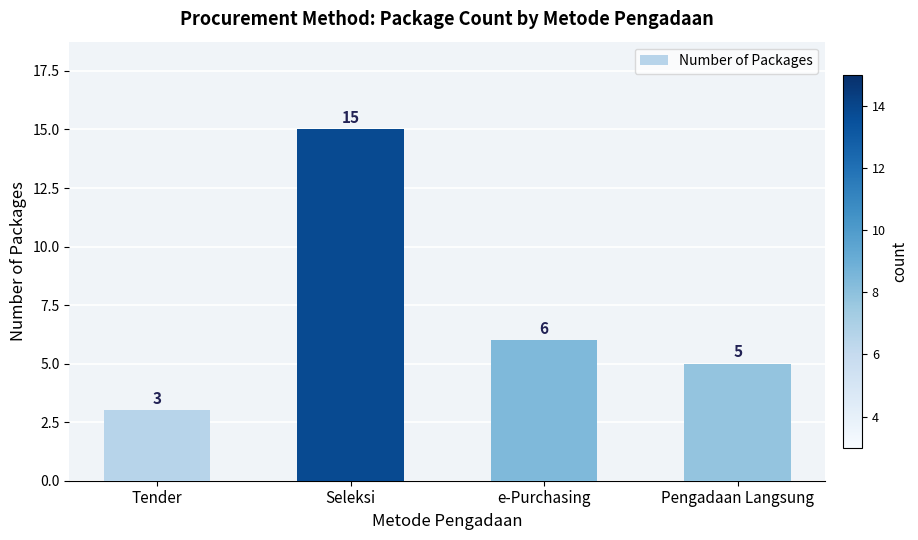

True or false: the data shows 15 at Seleksi.

True